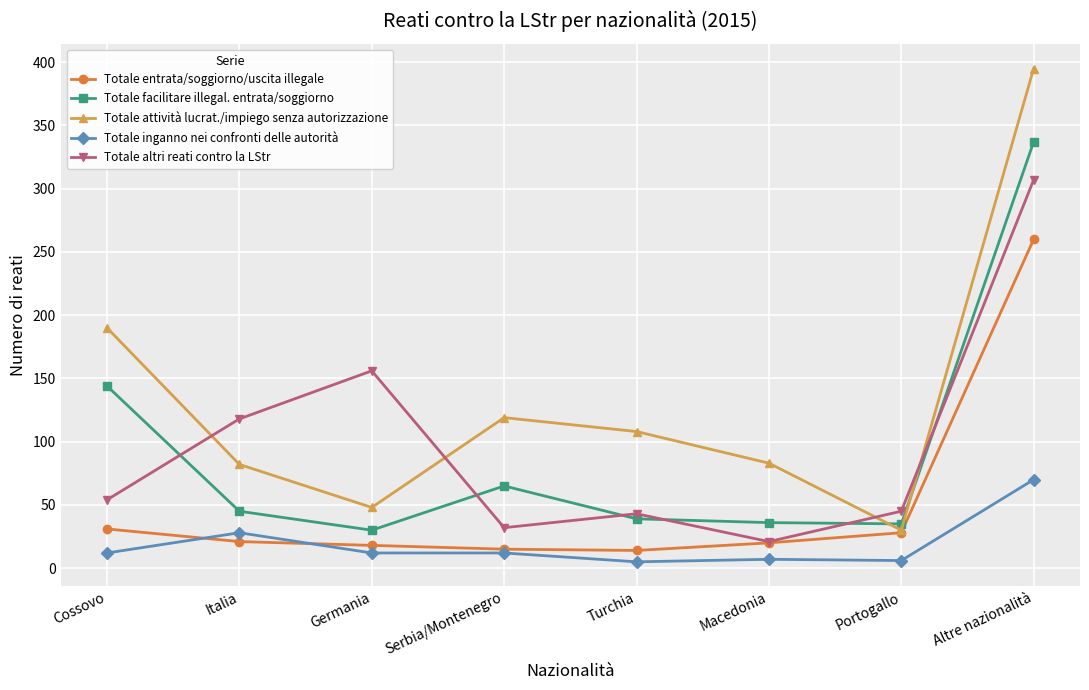

True or false: Totale entrata/soggiorno/uscita illegale and Totale facilitare illegal. entrata/soggiorno intersect in this chart.

False